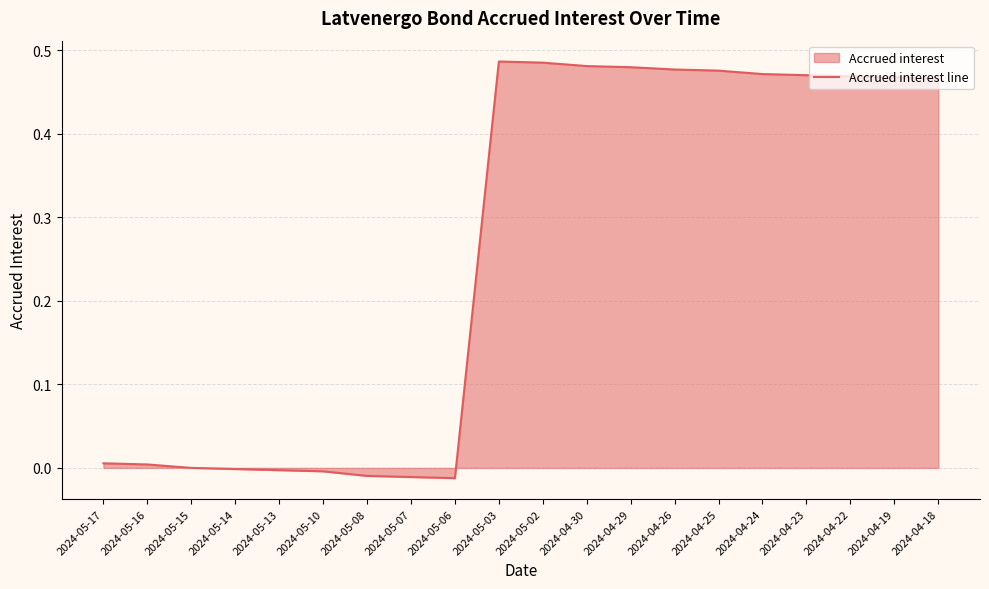

The chart shows a value of 0.8 at 2024-04-19. True or false?

False